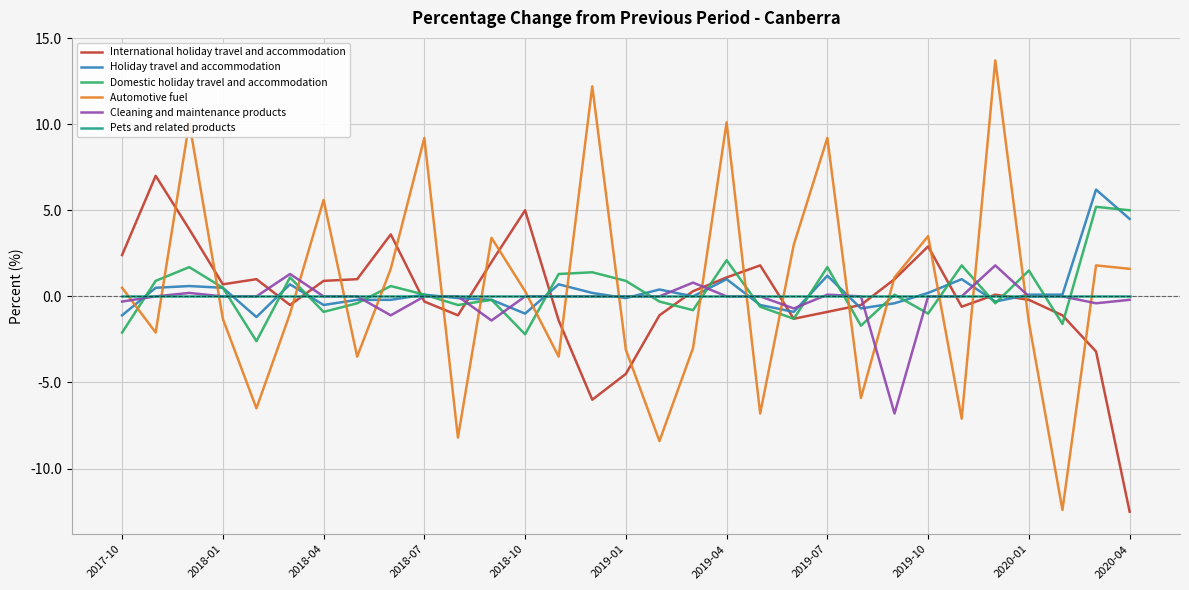

What is the minimum value for Automotive fuel?

-12.4